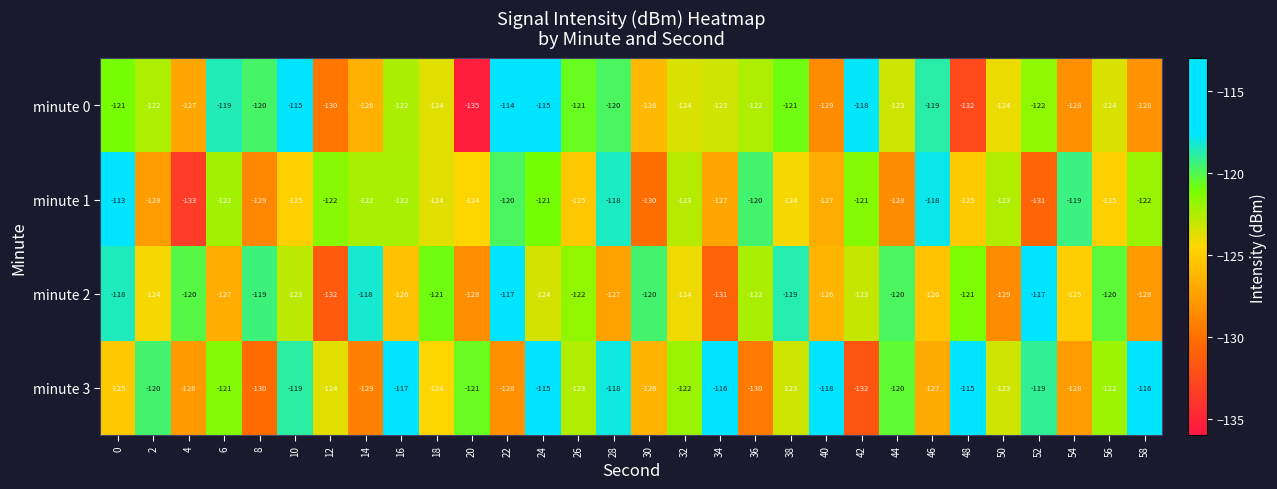

At which category is the sum across all series the highest?

24